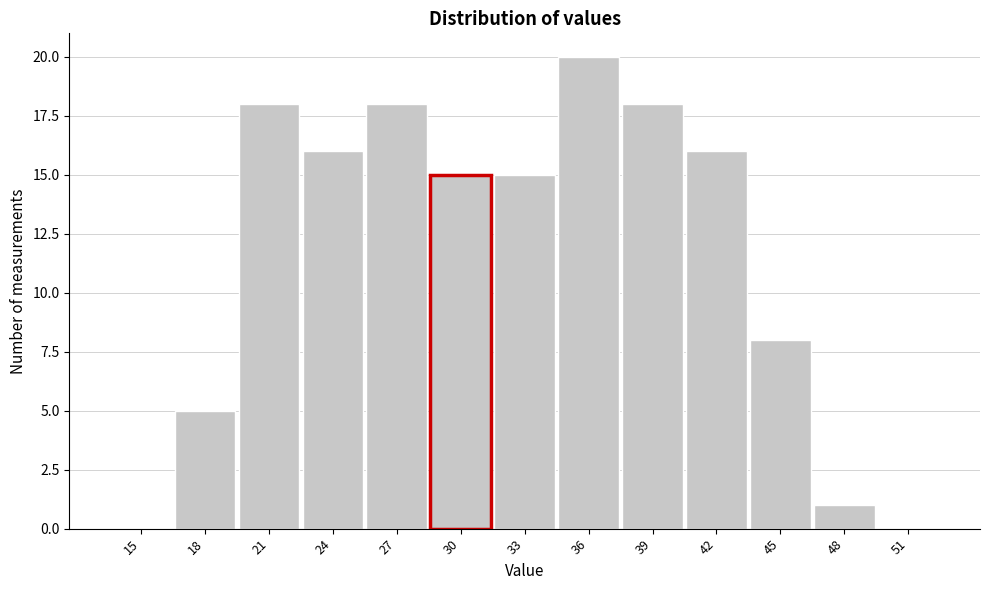

Reading left to right, list all the values displayed in this chart.

15=0	18=5	21=18	24=16	27=18	30=15	33=15	36=20	39=18	42=16	45=8	48=1	51=0